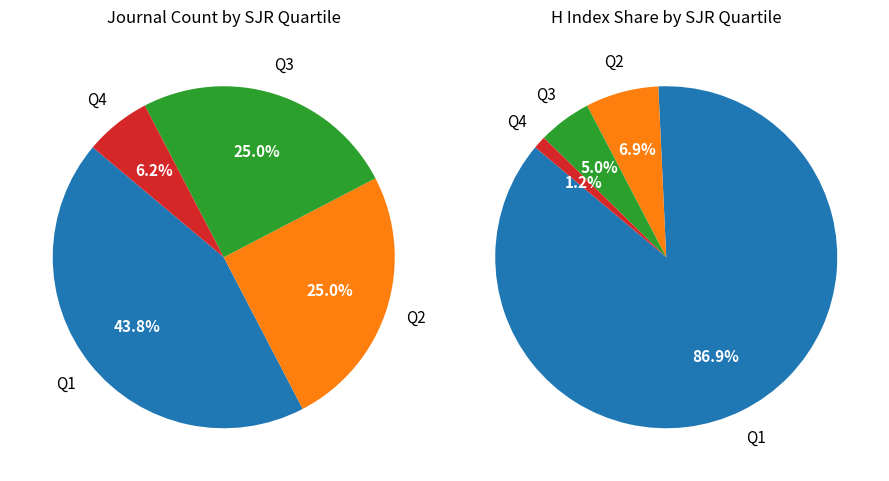

How many slices are in this pie chart?

4